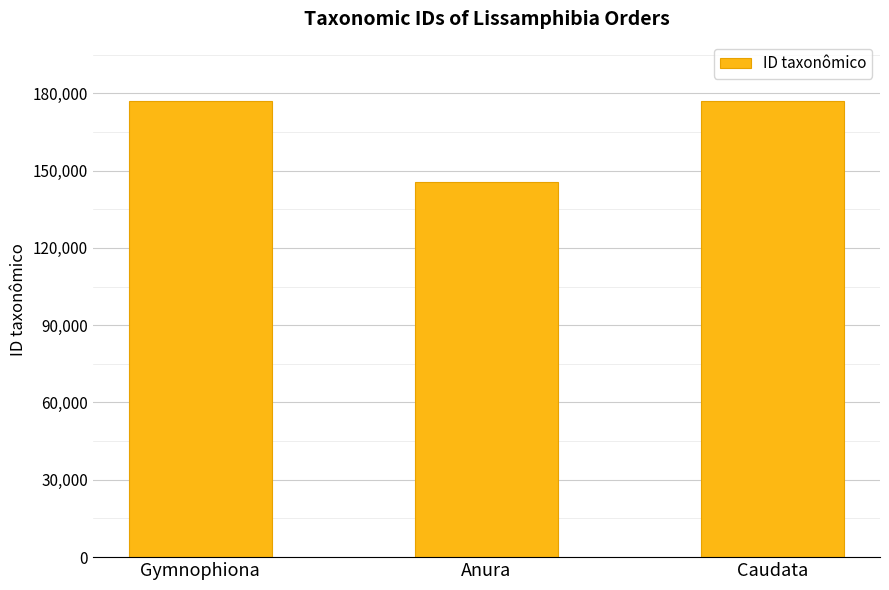

How many series are shown in this chart?

1